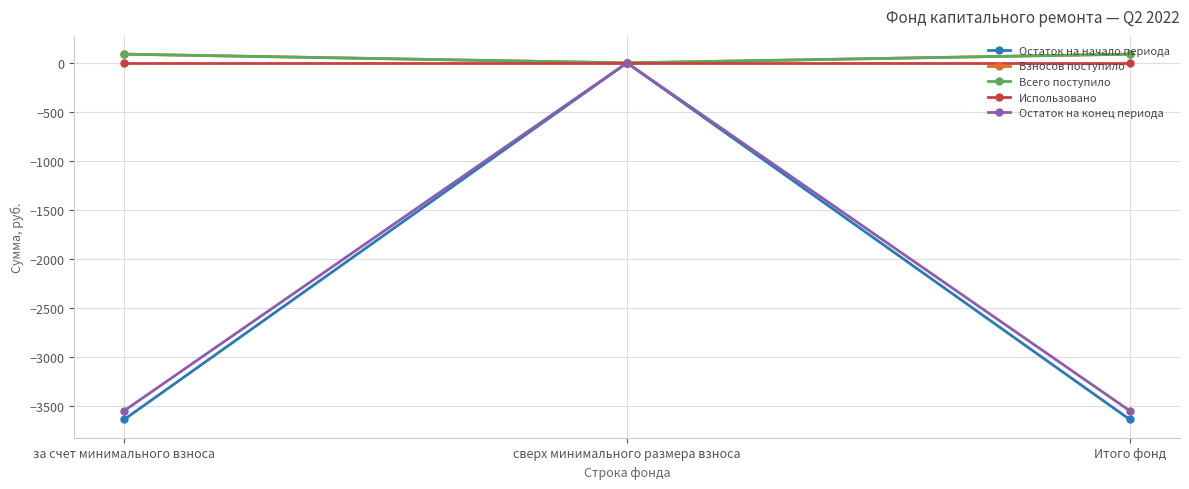

Which series changed the most between за счет минимального взноса and сверх минимального размера взноса?

Остаток на начало периода